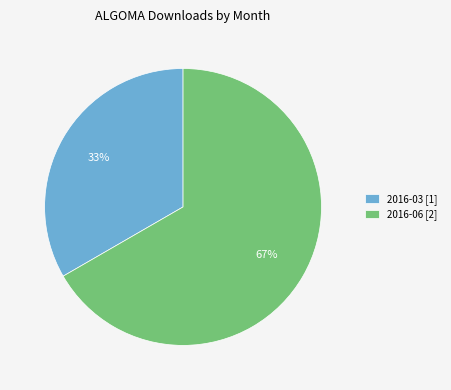

The 2016-06 [2] slice represents 73% of the pie. True or false?

False